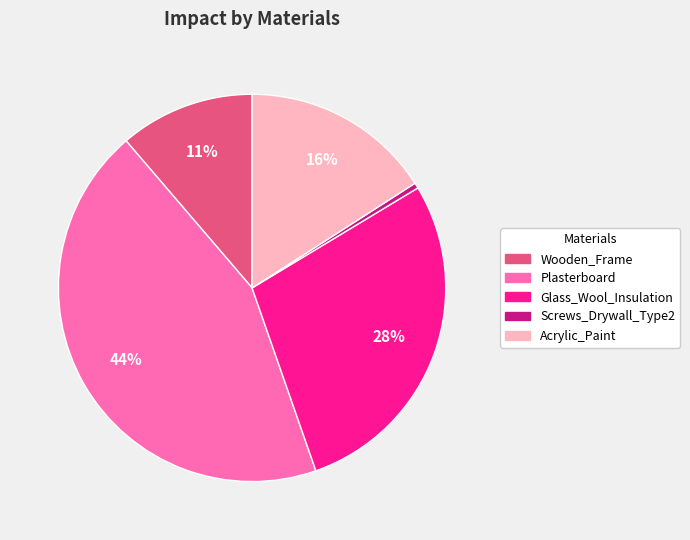

Between Acrylic_Paint and Wooden_Frame, which is larger?

Acrylic_Paint